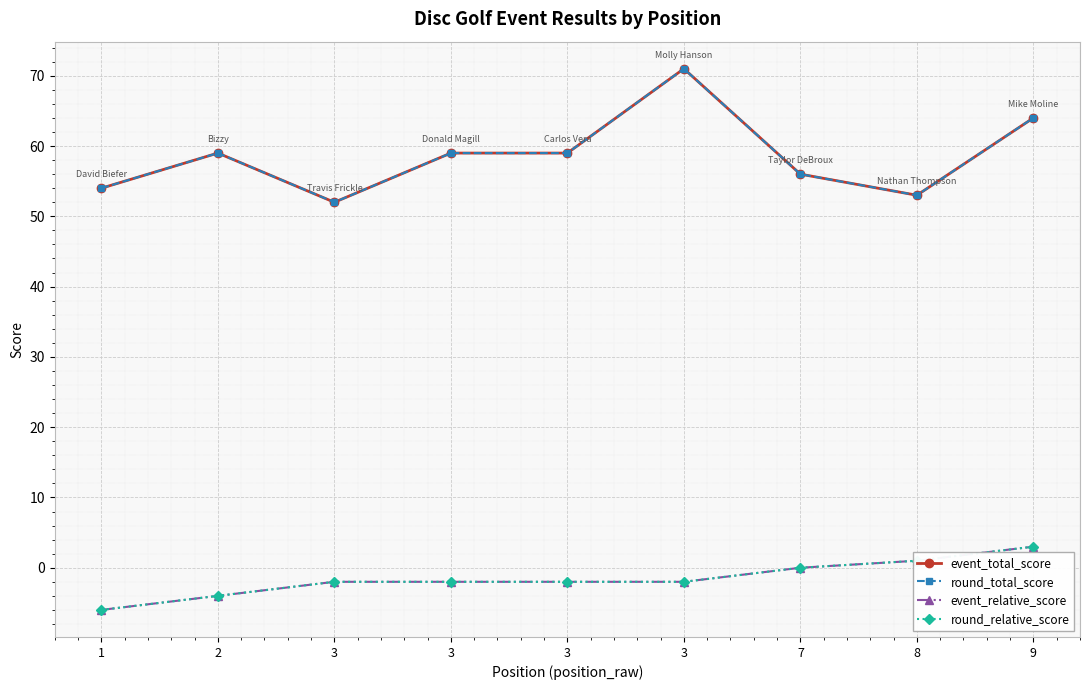

True or false: event_relative_score has a value of 2 at 9.

False